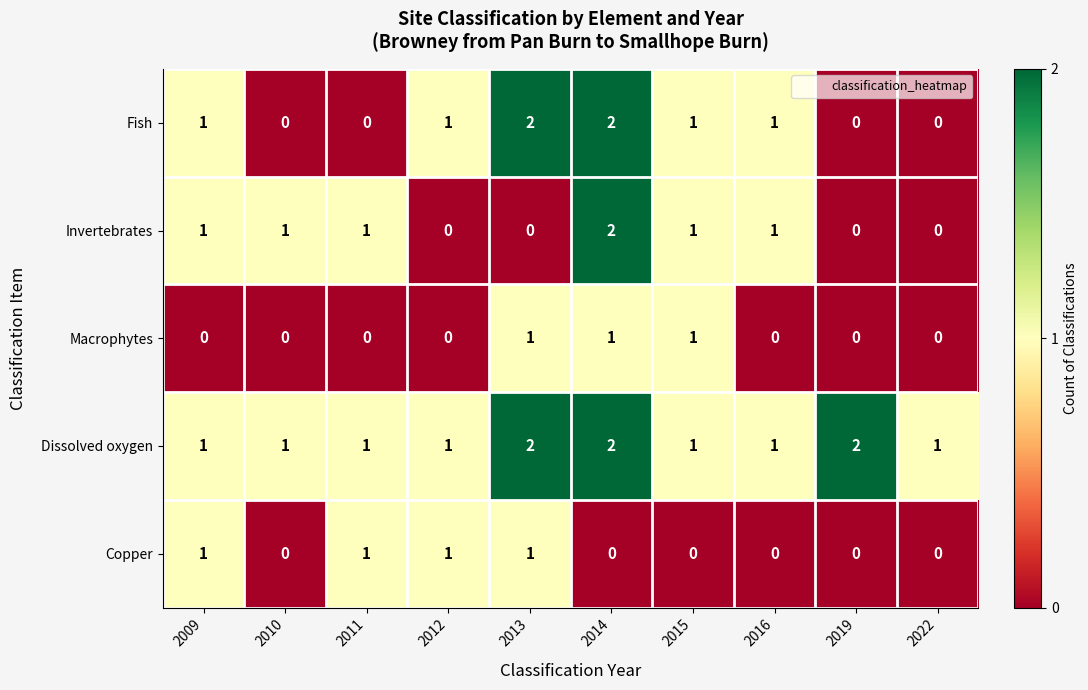

Count the number of categories in the chart.

10